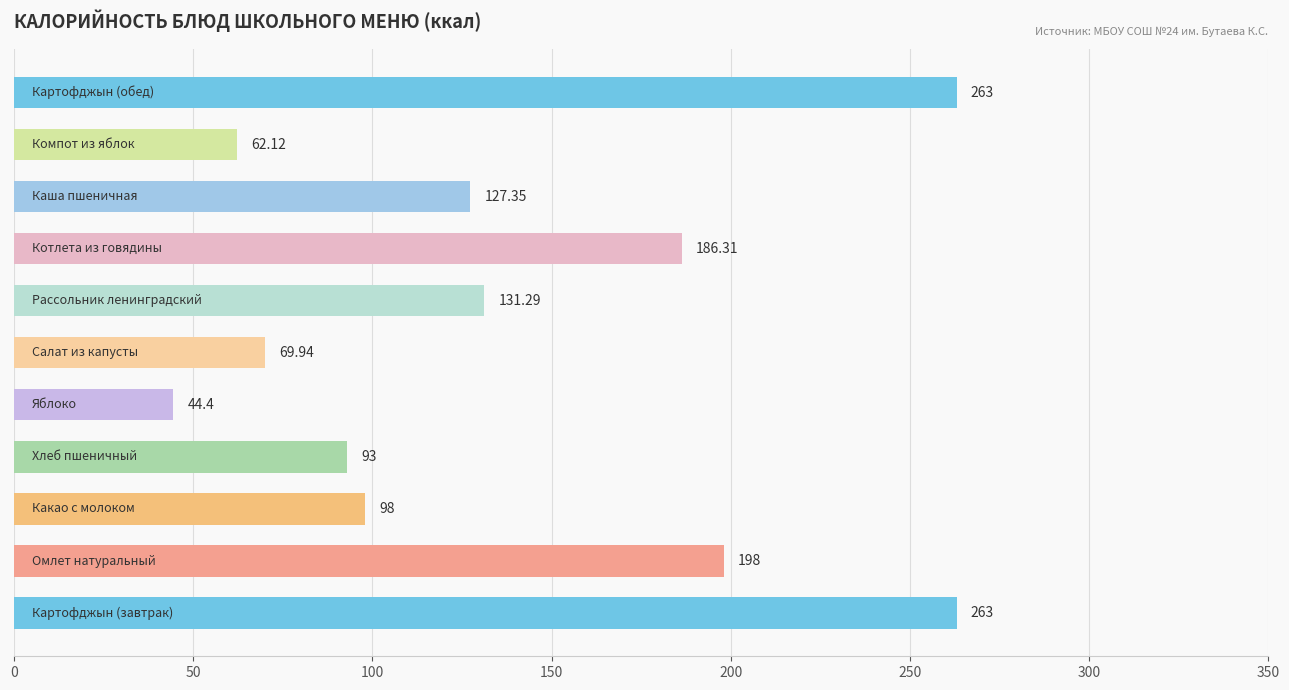

What is the difference between the maximum and minimum values?

218.6